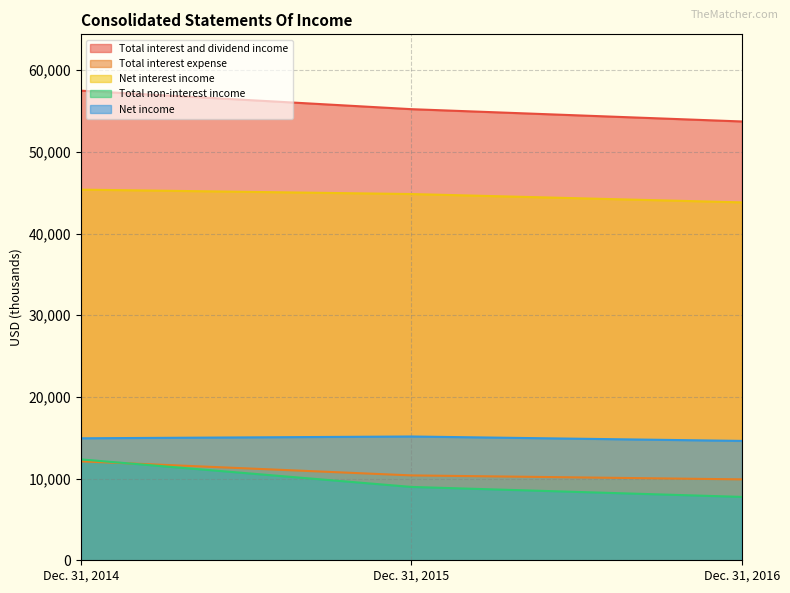

Reading right to left, what are all the values shown in this chart?

Total interest and dividend income: 53718	55224	57487
Total interest expense: 9905	10390	12113
Net interest income: 43813	44834	45374
Total non-interest income: 7758	8979	12349
Net income: 14613	15153	14933